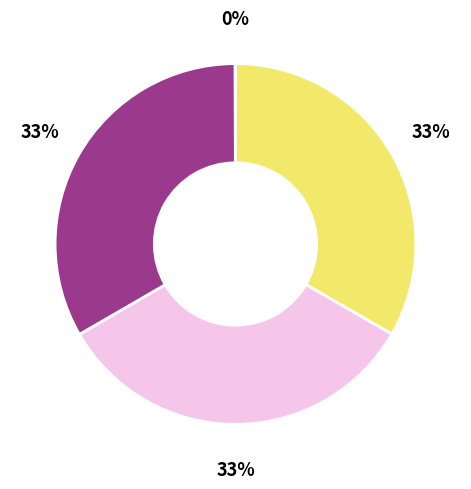

To the nearest percent, what is the average slice percentage?

20%